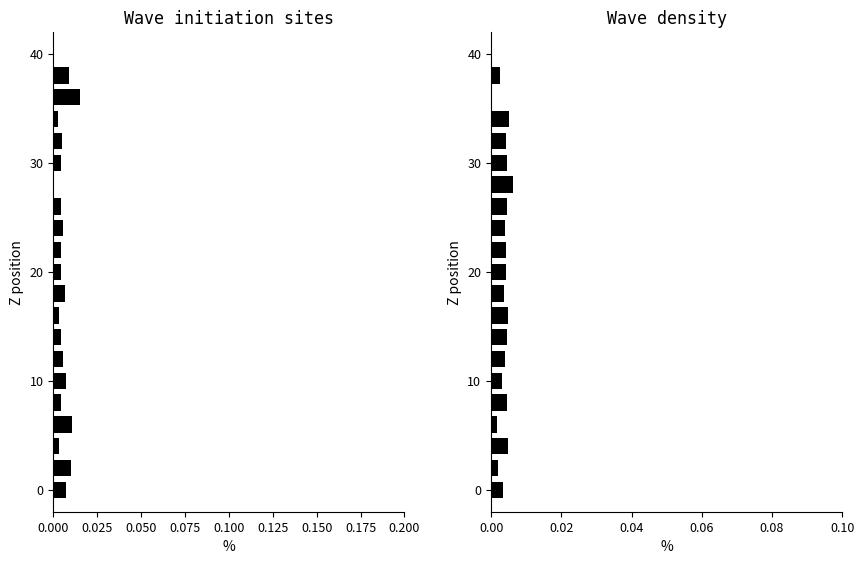

Which category has the highest value across all series?

36